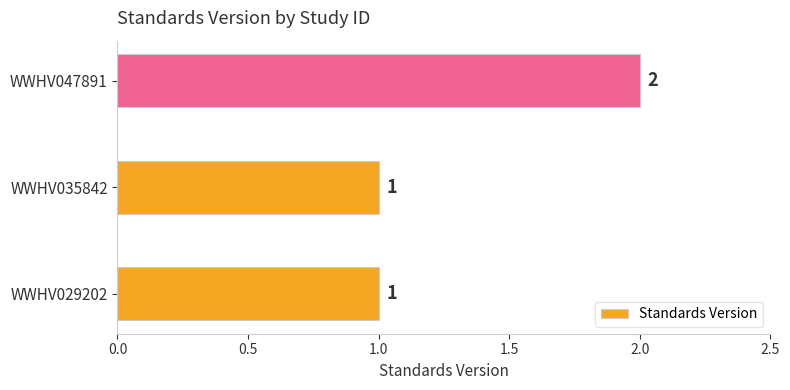

What is the change in value from WWHV035842 to WWHV047891?

+1